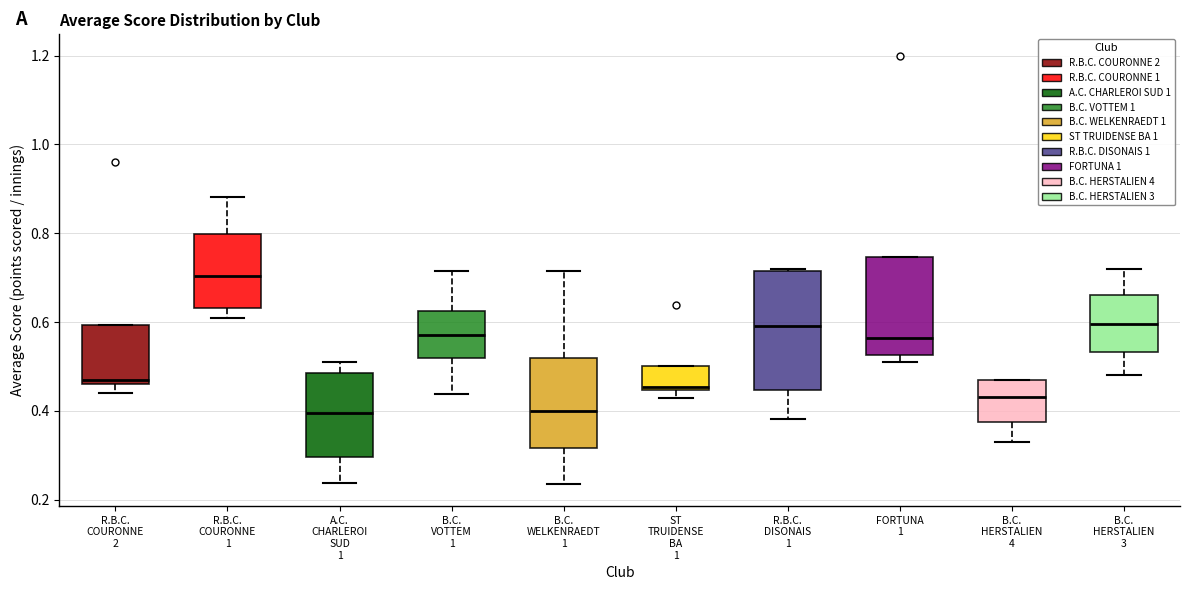

Reading left to right, transcribe this box plot: for each box, give where its median line is, the range the box spans, and where its two whiskers end, as read against the y-axis. The values are not printed on the chart, so give them approximately, as read against the axis.

R.B.C. COURONNE 2: median 0.46 (just above the box's lower edge), box 0.46 to 0.60, whiskers 0.44 to 0.60
R.B.C. COURONNE 1: median 0.70, box 0.64 to 0.80, whiskers 0.60 to 0.88
A.C. CHARLEROI SUD 1: median 0.40, box 0.30 to 0.48, whiskers 0.24 to 0.50
B.C. VOTTEM 1: median 0.58, box 0.52 to 0.62, whiskers 0.44 to 0.72
B.C. WELKENRAEDT 1: median 0.40, box 0.32 to 0.52, whiskers 0.24 to 0.72
ST TRUIDENSE BA 1: median 0.46, box 0.44 to 0.50, whiskers 0.42 to 0.50
R.B.C. DISONAIS 1: median 0.60, box 0.44 to 0.72, whiskers 0.38 to 0.72
FORTUNA 1: median 0.56, box 0.52 to 0.74, whiskers 0.52 (just below the box's lower edge) to 0.74
B.C. HERSTALIEN 4: median 0.44, box 0.38 to 0.48, whiskers 0.34 to 0.48
B.C. HERSTALIEN 3: median 0.60, box 0.54 to 0.66, whiskers 0.48 to 0.72